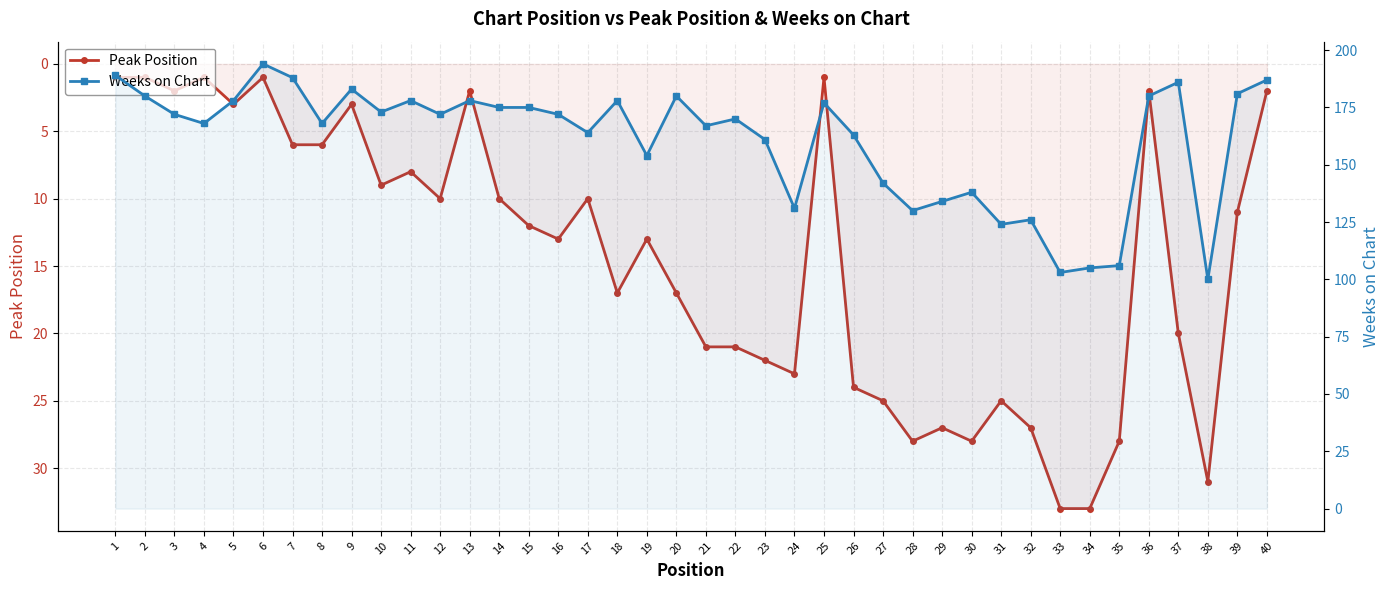

Is the value of Weeks on Chart at 35 greater than the value of Peak Position at 18?

Yes